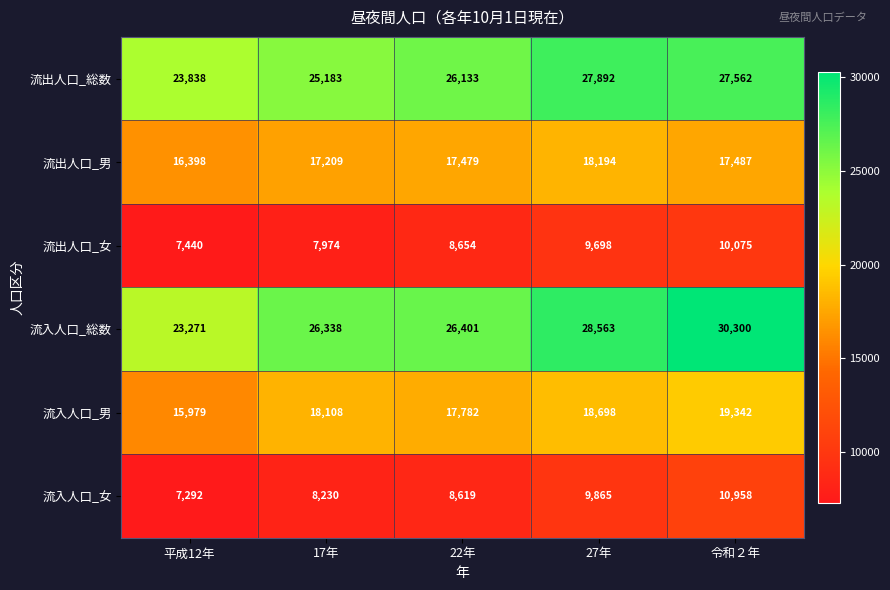

The 流入人口_女 series shows 8619 at 22年. True or false?

True